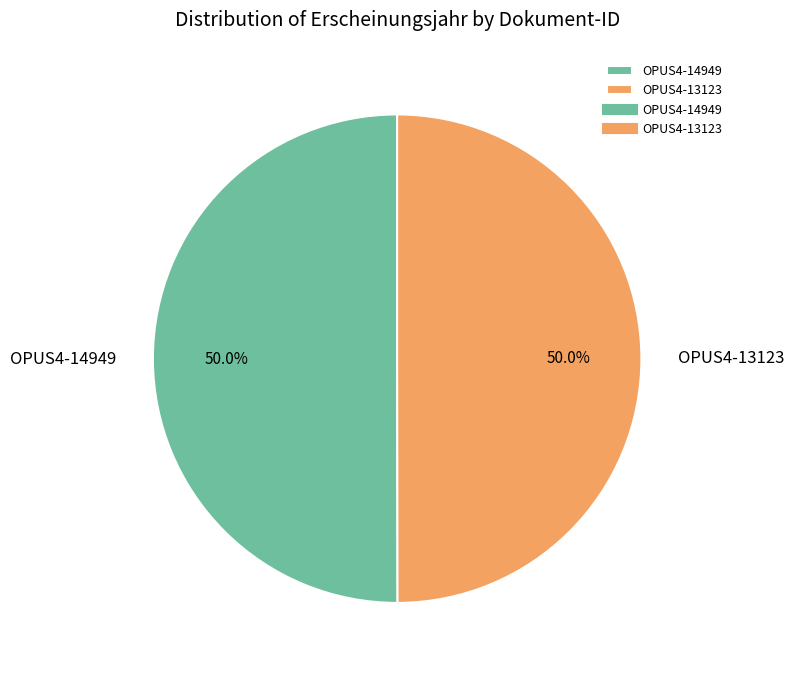

To the nearest percent, what percentage of the pie is OPUS4-13123?

50%